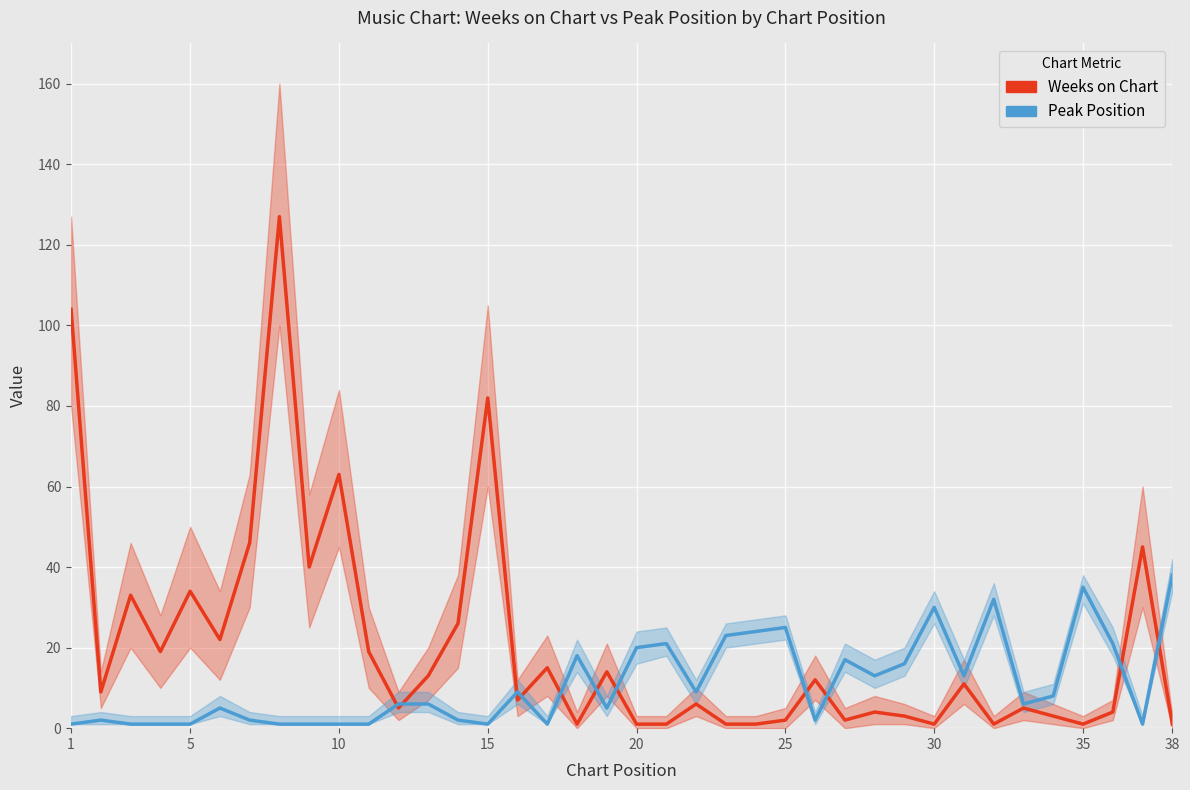

True or false: Peak Position has a value of 0 at 10.

False